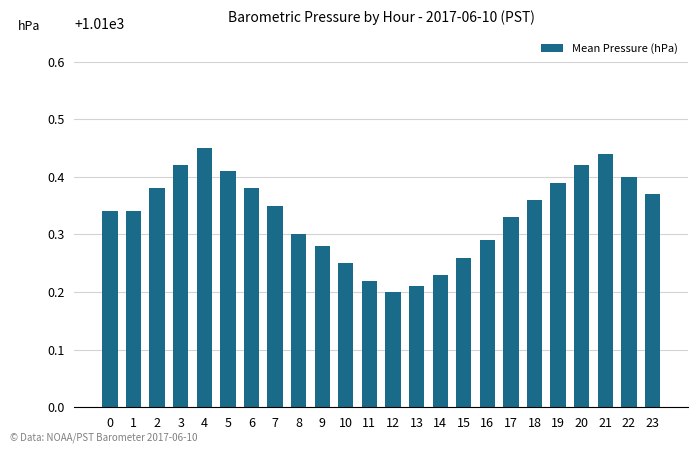

What is the sum of all values?

24248.0